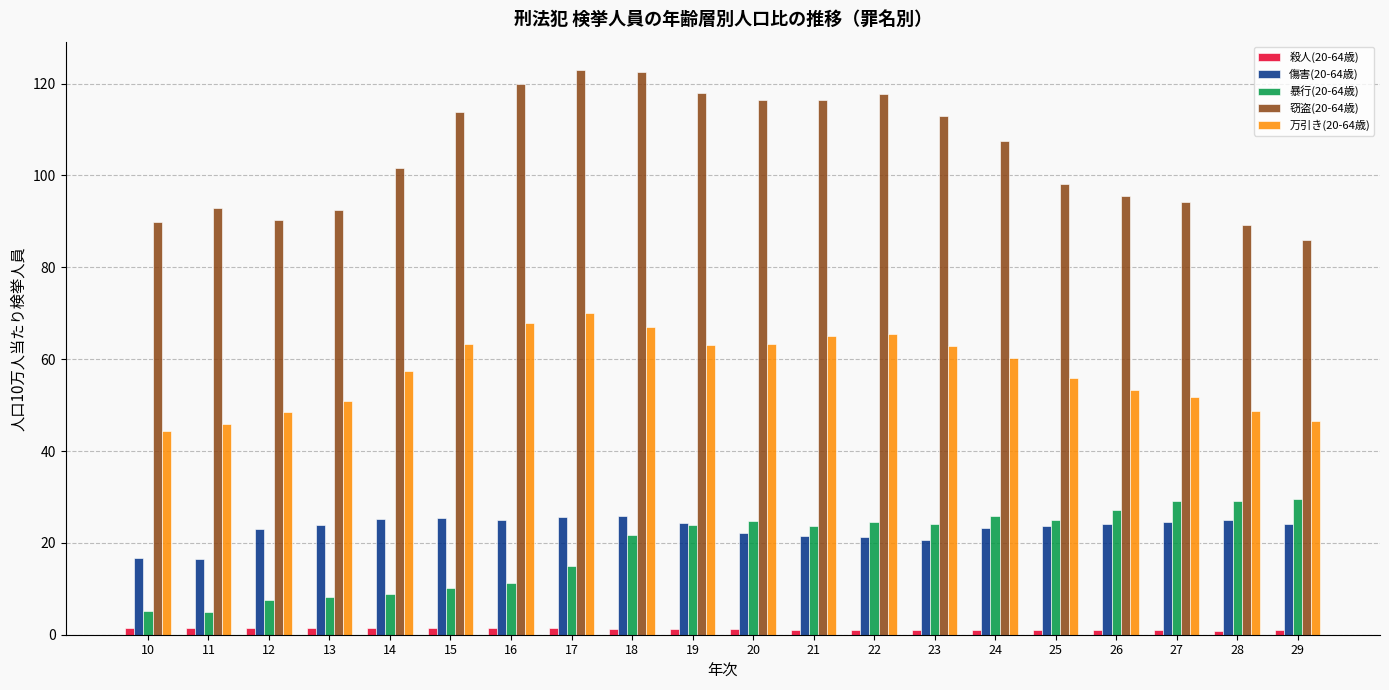

At how many categories does at least one series exceed 43?

20